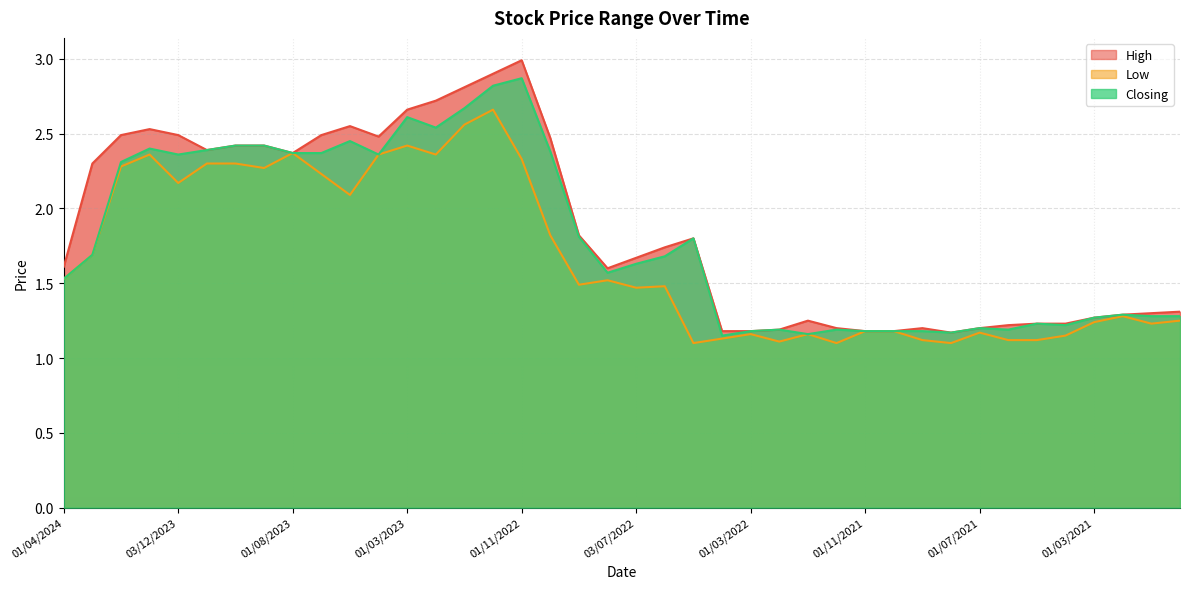

Reading right to left, list all the values displayed in this chart.

High: 01/12/2020=1.3	03/01/2021=1.3	01/02/2021=1.3	01/03/2021=1.3	01/04/2021=1.2	02/05/2021=1.2	01/06/2021=1.2	01/07/2021=1.2	01/08/2021=1.2	01/09/2021=1.2	03/10/2021=1.2	01/11/2021=1.2	01/12/2021=1.2	02/01/2022=1.2	01/02/2022=1.2	01/03/2022=1.2	03/04/2022=1.2	08/05/2022=1.8	01/06/2022=1.7	03/07/2022=1.7	01/08/2022=1.6	01/09/2022=1.8	02/10/2022=2.5	01/11/2022=3.0	01/12/2022=2.9	02/01/2023=2.8	01/02/2023=2.7	01/03/2023=2.7	01/05/2023=2.5	04/06/2023=2.5	02/07/2023=2.5	01/08/2023=2.4	03/09/2023=2.4	01/10/2023=2.4	01/11/2023=2.4	03/12/2023=2.5	02/01/2024=2.5	01/02/2024=2.5	03/03/2024=2.3	01/04/2024=1.6
Low: 01/12/2020=1.2	03/01/2021=1.2	01/02/2021=1.3	01/03/2021=1.2	01/04/2021=1.1	02/05/2021=1.1	01/06/2021=1.1	01/07/2021=1.2	01/08/2021=1.1	01/09/2021=1.1	03/10/2021=1.2	01/11/2021=1.2	01/12/2021=1.1	02/01/2022=1.2	01/02/2022=1.1	01/03/2022=1.2	03/04/2022=1.1	08/05/2022=1.1	01/06/2022=1.5	03/07/2022=1.5	01/08/2022=1.5	01/09/2022=1.5	02/10/2022=1.8	01/11/2022=2.3	01/12/2022=2.7	02/01/2023=2.6	01/02/2023=2.4	01/03/2023=2.4	01/05/2023=2.4	04/06/2023=2.1	02/07/2023=2.2	01/08/2023=2.4	03/09/2023=2.3	01/10/2023=2.3	01/11/2023=2.3	03/12/2023=2.2	02/01/2024=2.4	01/02/2024=2.3	03/03/2024=1.7	01/04/2024=1.5
Closing: 01/12/2020=1.3	03/01/2021=1.3	01/02/2021=1.3	01/03/2021=1.3	01/04/2021=1.2	02/05/2021=1.2	01/06/2021=1.2	01/07/2021=1.2	01/08/2021=1.2	01/09/2021=1.2	03/10/2021=1.2	01/11/2021=1.2	01/12/2021=1.2	02/01/2022=1.2	01/02/2022=1.2	01/03/2022=1.2	03/04/2022=1.1	08/05/2022=1.8	01/06/2022=1.7	03/07/2022=1.6	01/08/2022=1.6	01/09/2022=1.8	02/10/2022=2.4	01/11/2022=2.9	01/12/2022=2.8	02/01/2023=2.7	01/02/2023=2.5	01/03/2023=2.6	01/05/2023=2.4	04/06/2023=2.5	02/07/2023=2.4	01/08/2023=2.4	03/09/2023=2.4	01/10/2023=2.4	01/11/2023=2.4	03/12/2023=2.4	02/01/2024=2.4	01/02/2024=2.3	03/03/2024=1.7	01/04/2024=1.5